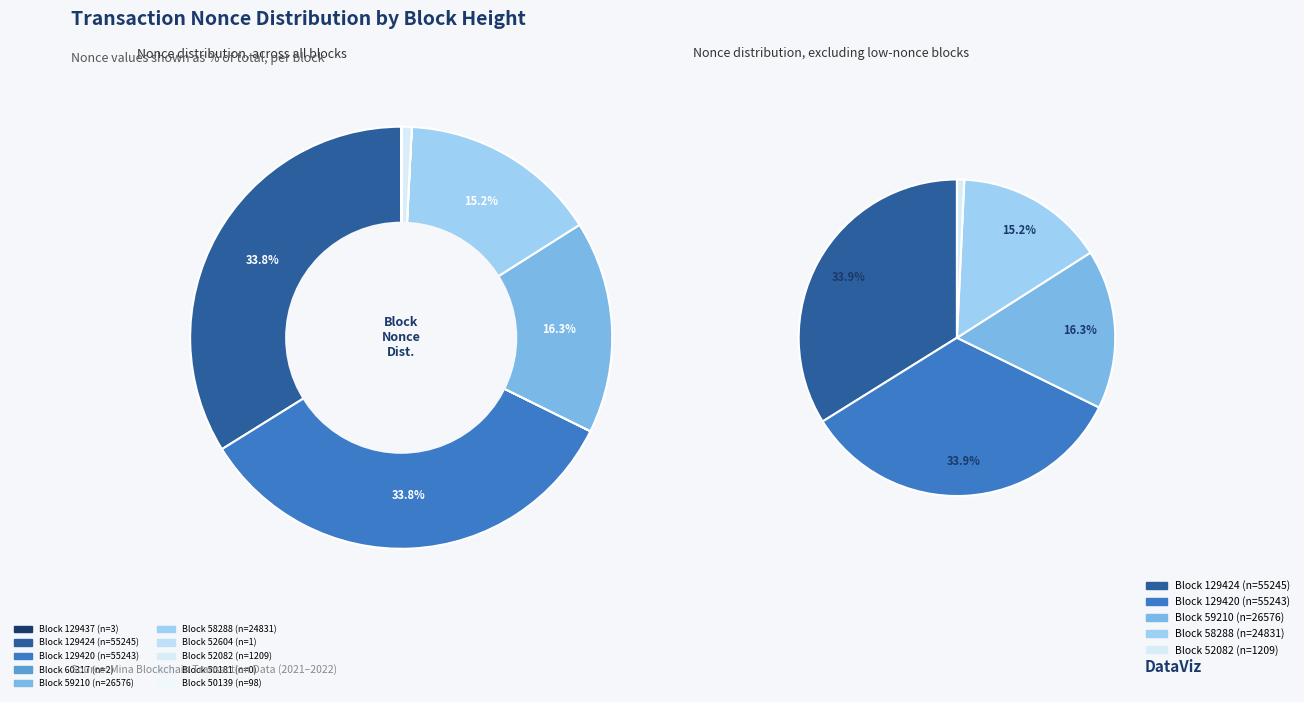

Which category has the smallest portion of the pie?

50181